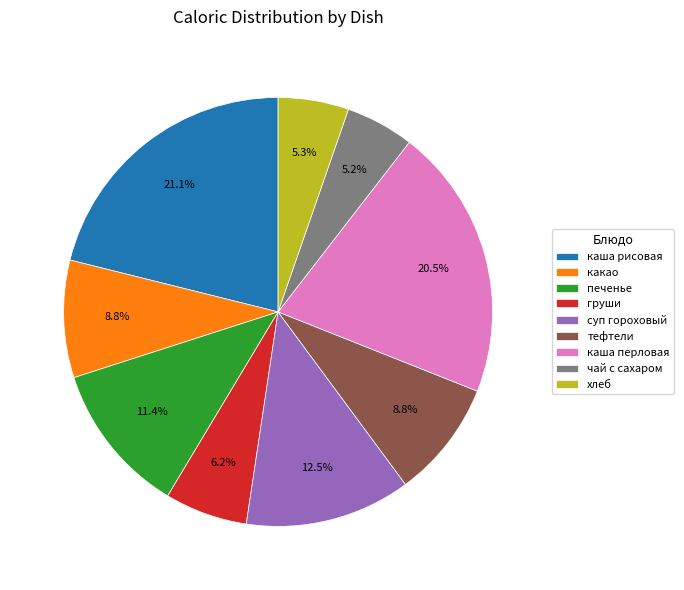

To the nearest percent, what is the average slice percentage?

11%